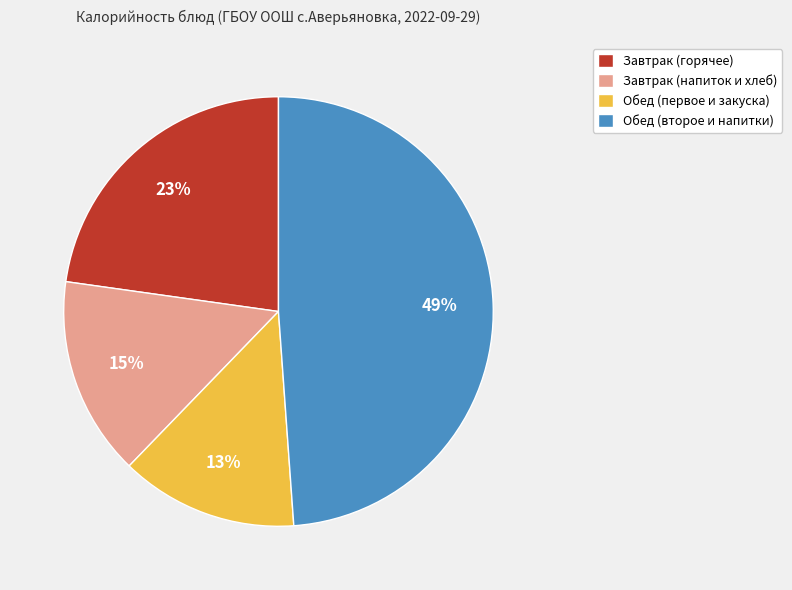

Is Обед (первое и закуска) the majority of the pie?

No